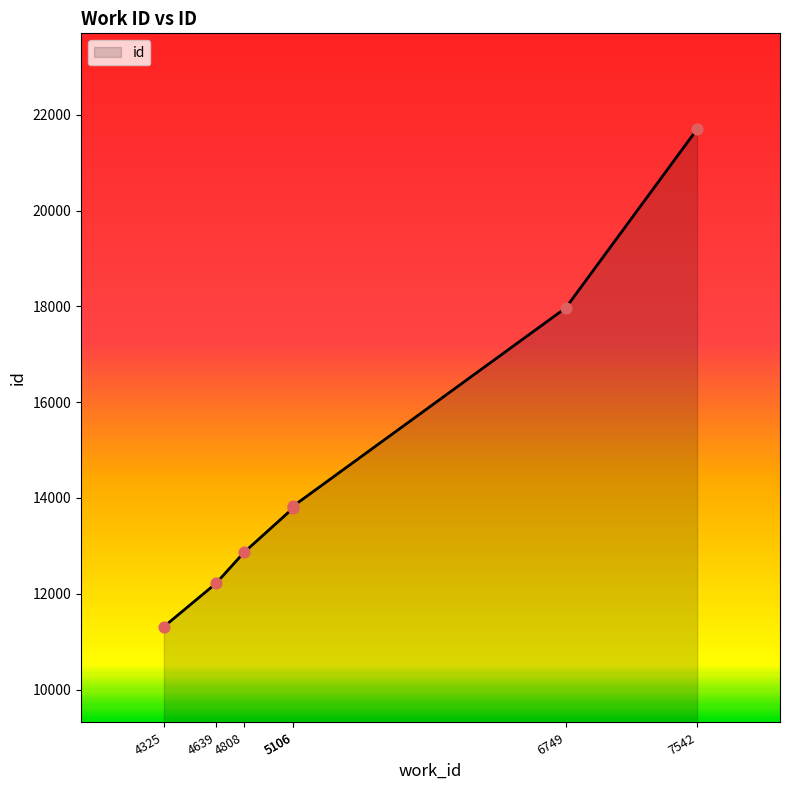

What is the change in value from 4808 to 5106?

+931